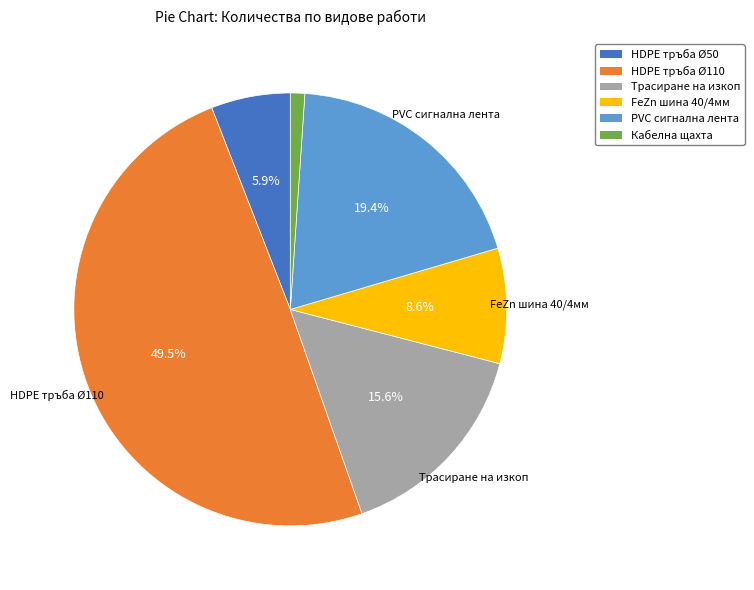

What is the smallest slice in the pie chart?

Кабелна щахта